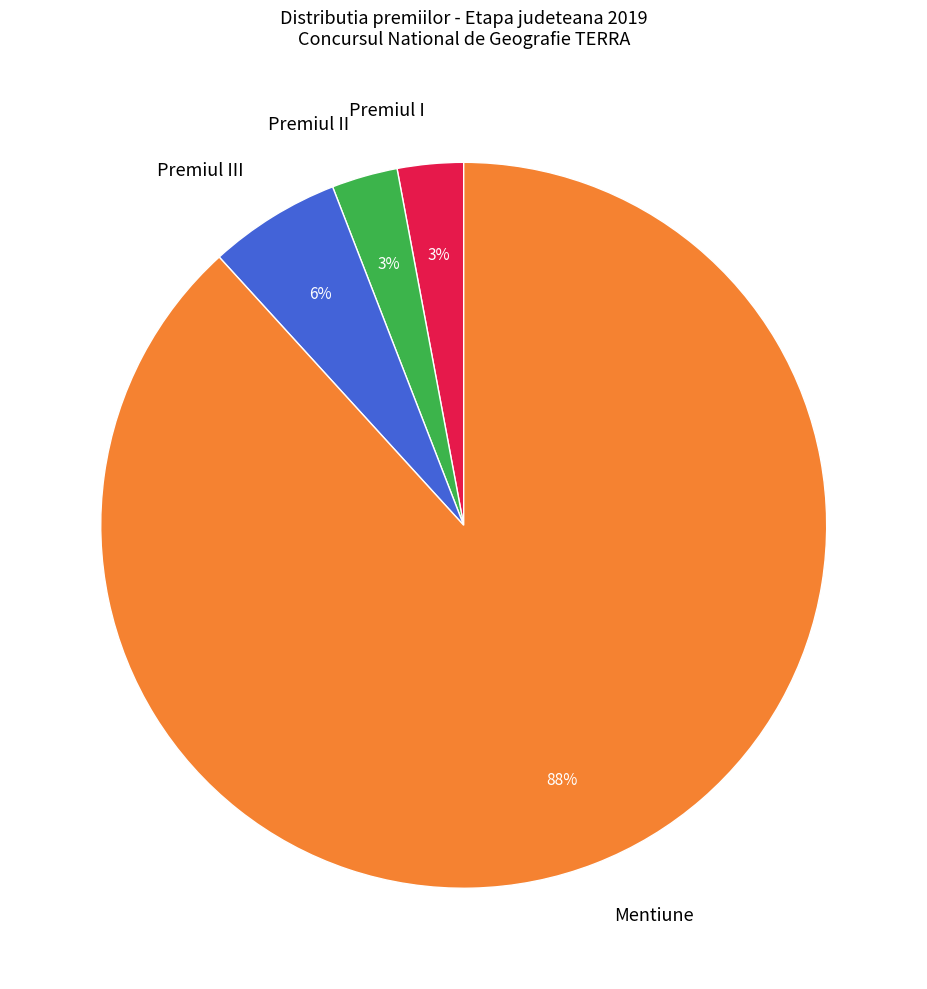

Which slice is the largest?

Mentiune